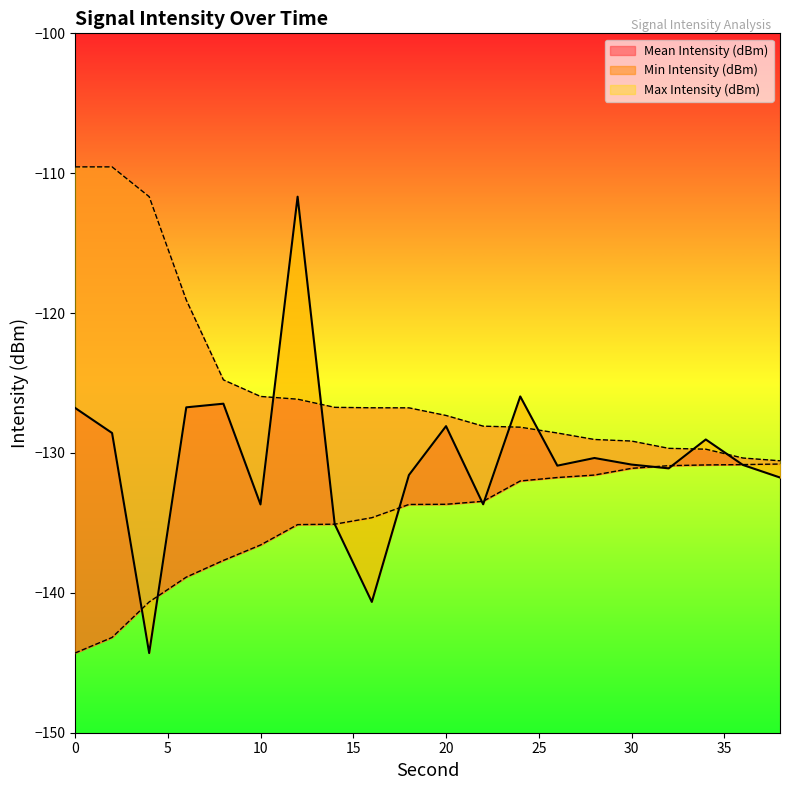

Count the number of categories in the chart.

20